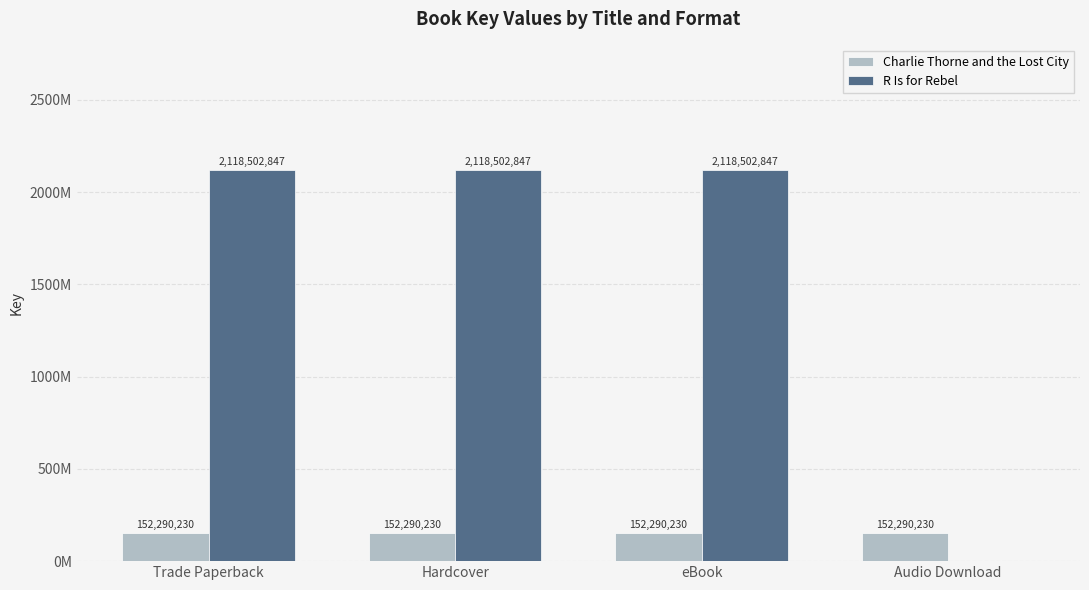

Rank the categories by R Is for Rebel value from lowest to highest.

Audio Download, Trade Paperback, Hardcover, eBook